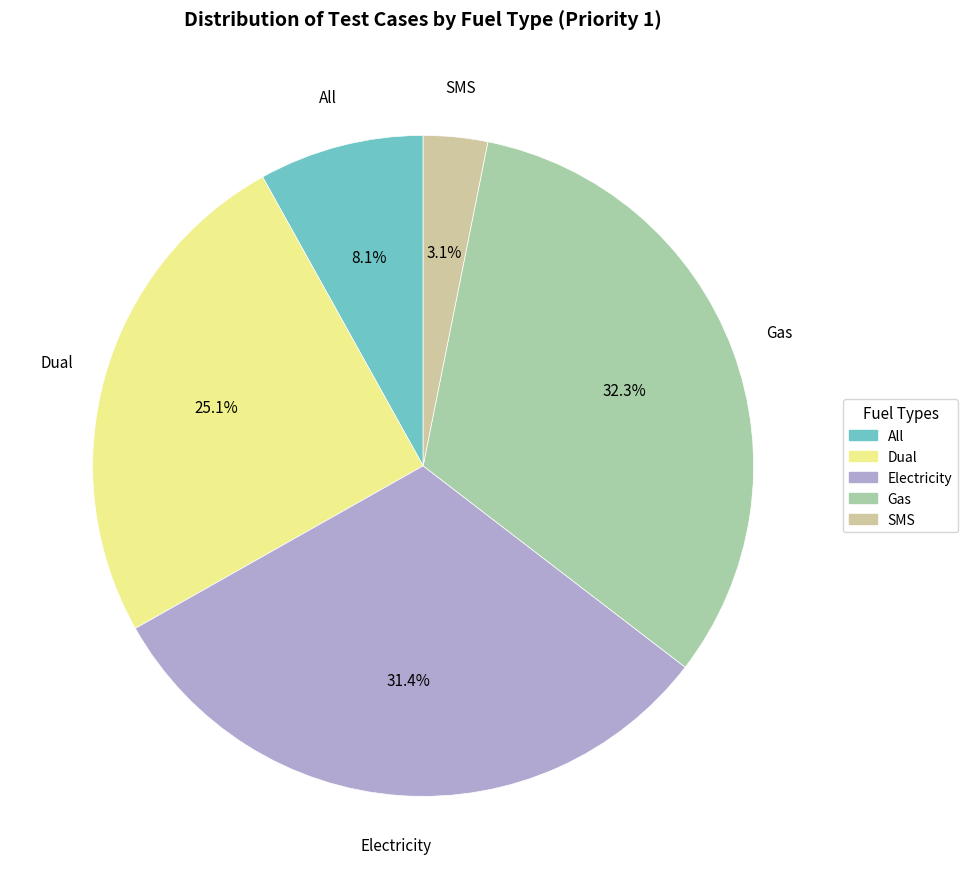

True or false: Dual accounts for 40% of the total.

False